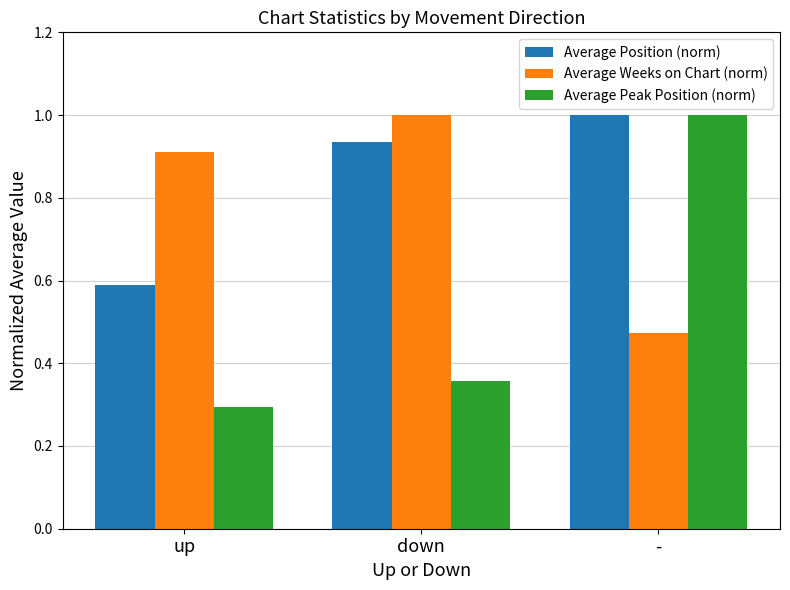

List the series in order of their overall mean, lowest first.

Average Peak Position (norm), Average Weeks on Chart (norm), Average Position (norm)